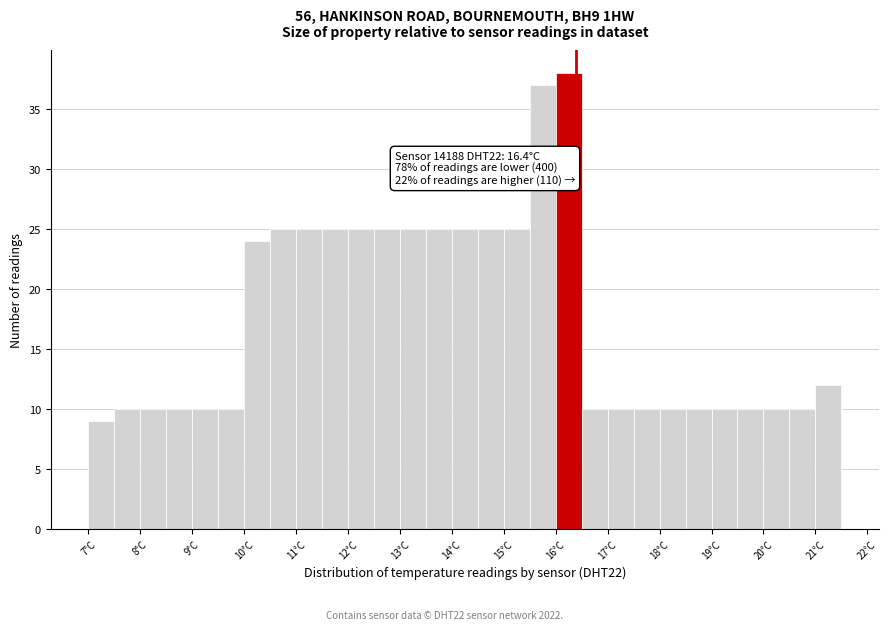

Which range on the x-axis has the tallest bar?

16.0 to 16.5